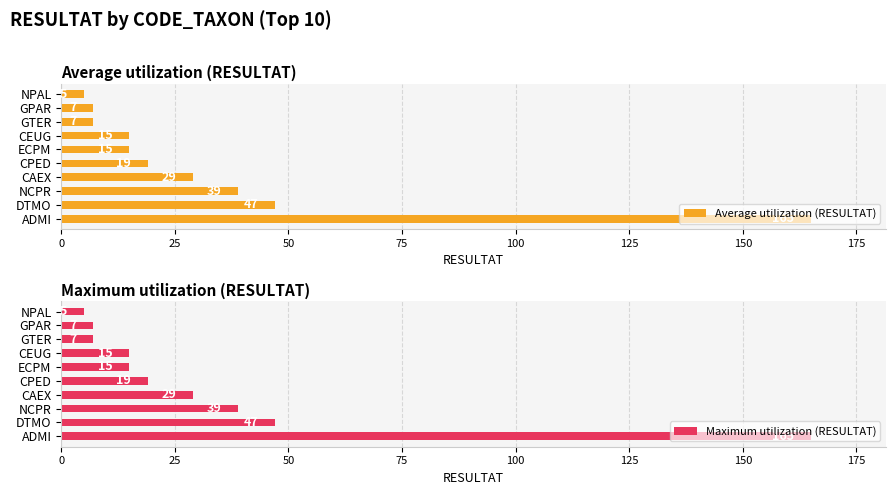

What is the value of the Average utilization (RESULTAT) bar at the 10th from the left?

5